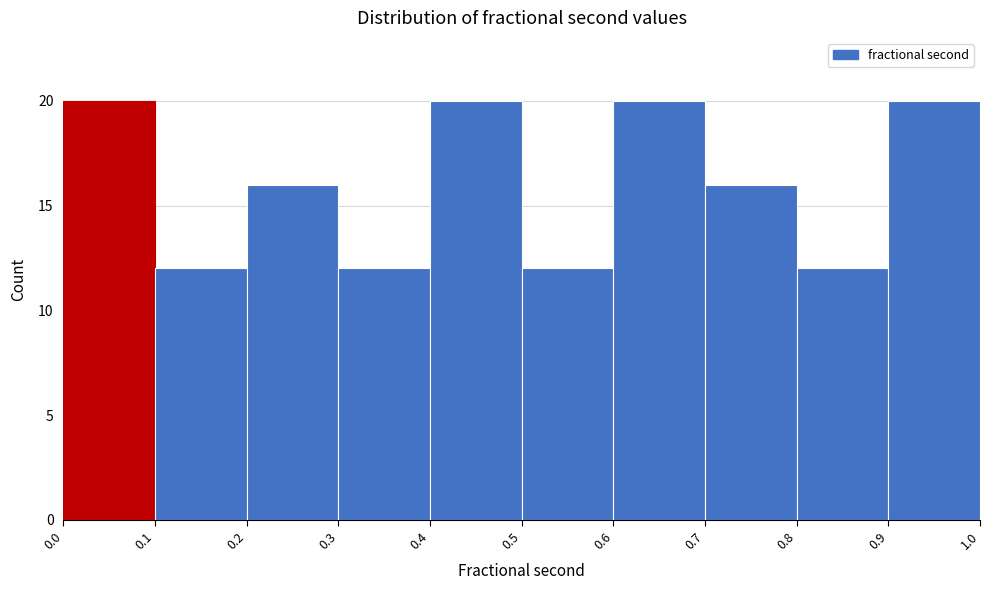

How tall is the bar that spans 0.1 to 0.2 on the x-axis? The values are not printed on the chart, so give them approximately, as read against the axis.

12